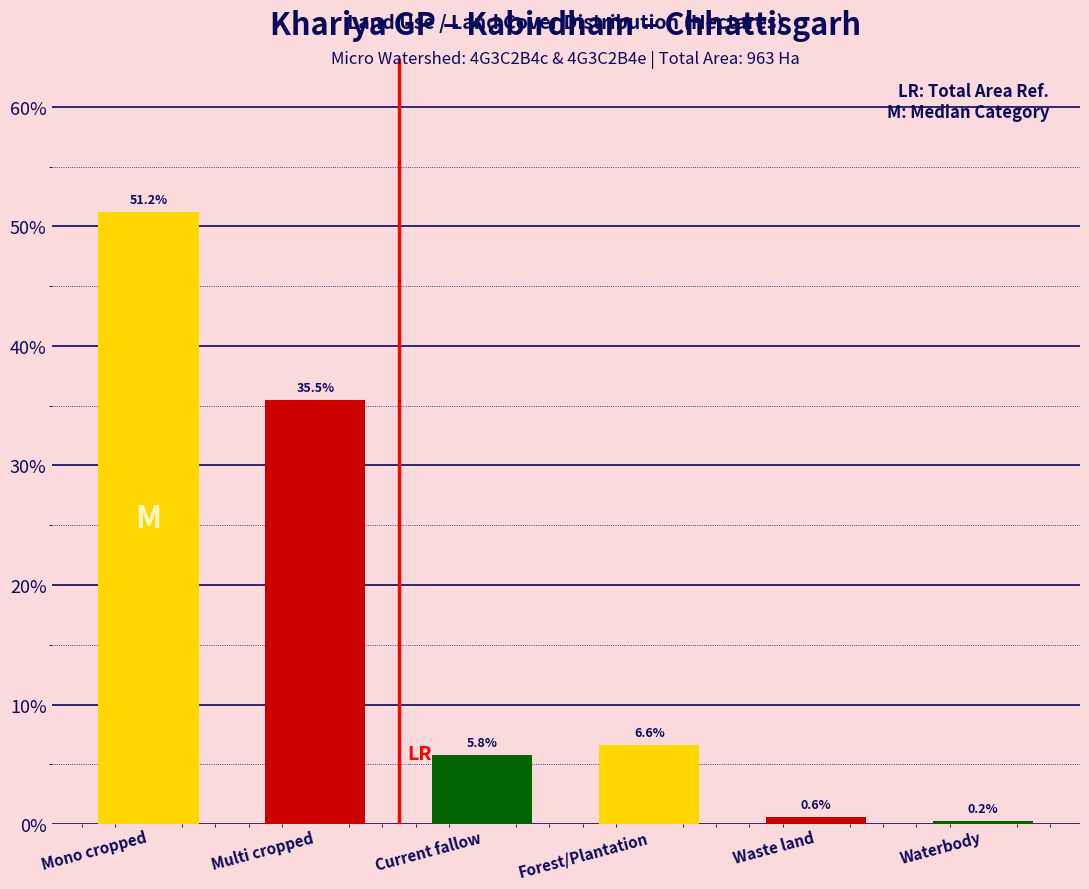

Reading left to right, transcribe all the data shown in this chart.

51.2	35.5	5.8	6.6	0.6	0.2